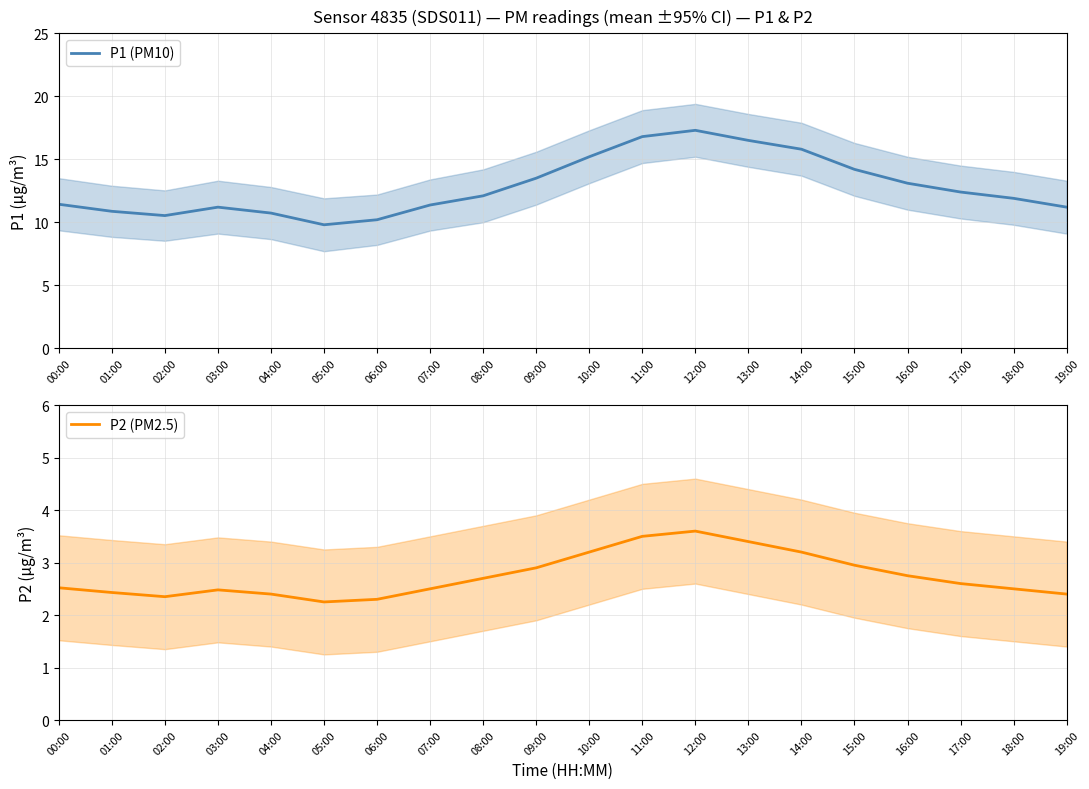

List the labels in order of P1 (PM10) value, smallest first.

05:00, 06:00, 02:00, 04:00, 01:00, 03:00, 19:00, 07:00, 00:00, 18:00, 08:00, 17:00, 16:00, 09:00, 15:00, 10:00, 14:00, 13:00, 11:00, 12:00